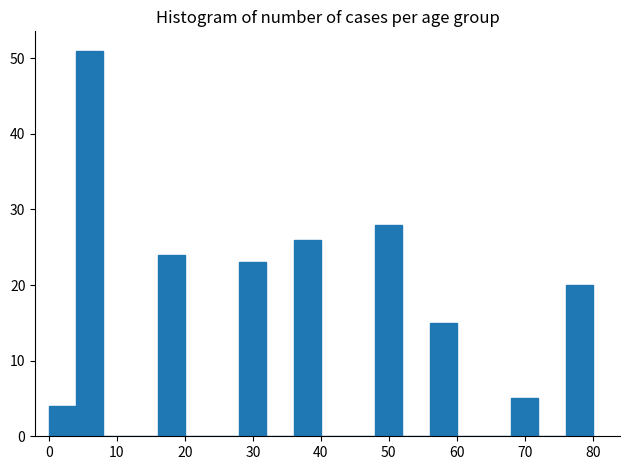

What is the height of the bar covering 48 to 52 on the x-axis? The values are not printed on the chart, so give them approximately, as read against the axis.

28